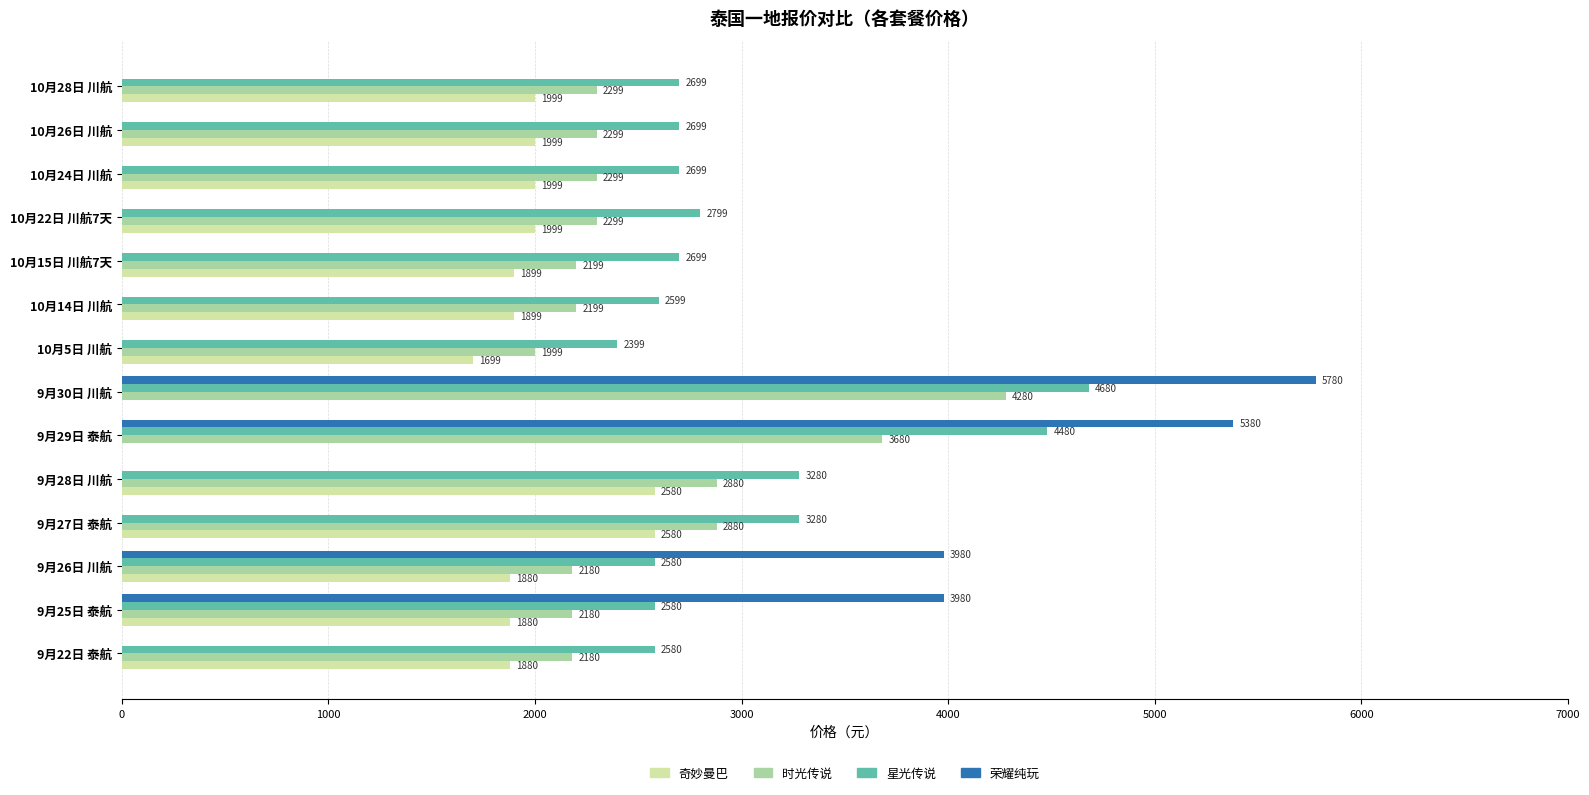

At which category is the sum across all series the highest?

9月30日 川航